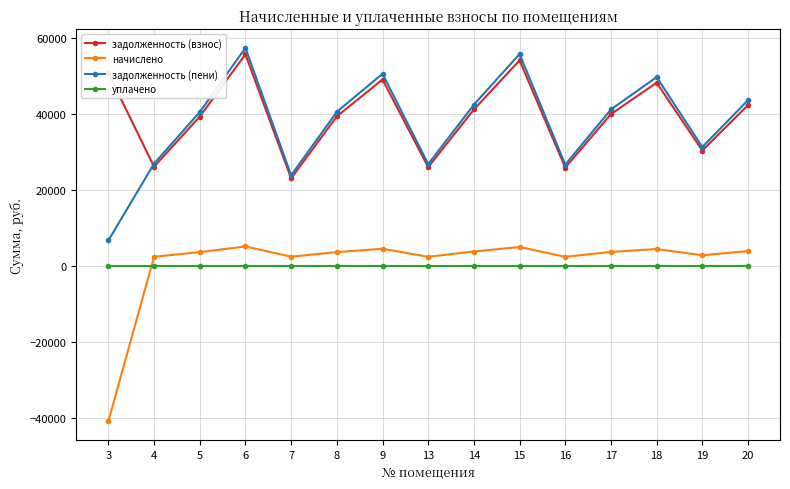

What is the value of the задолженность (пени) point at the 14th from the left?

31308.0